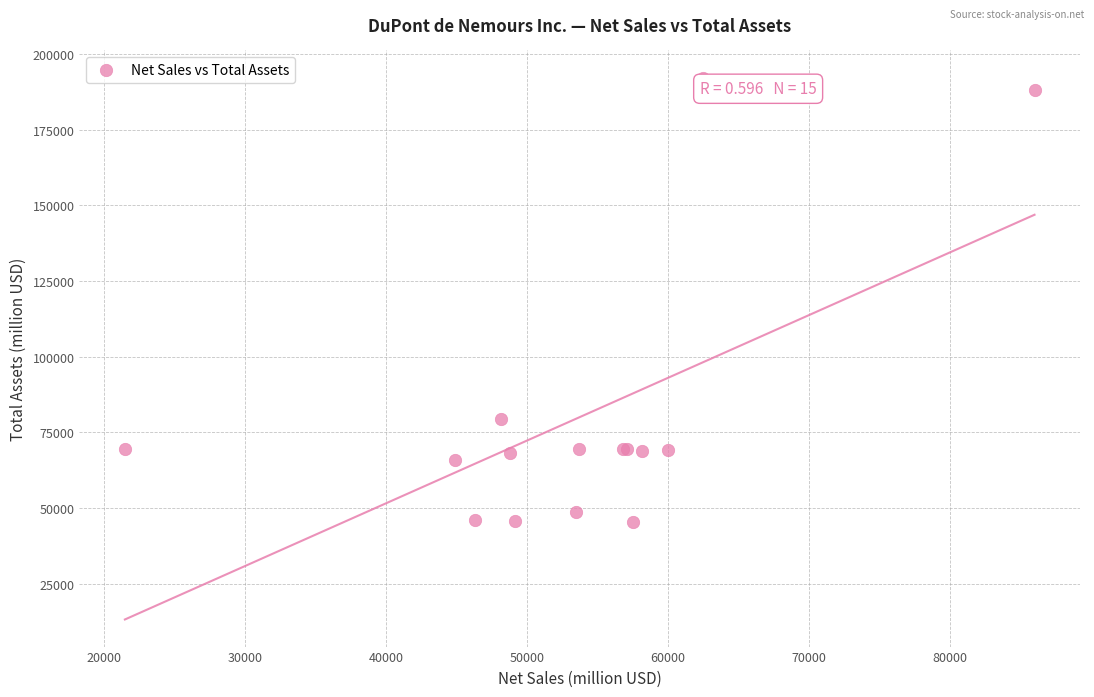

What Y value in the scatter plot is closest to 118819?

79511